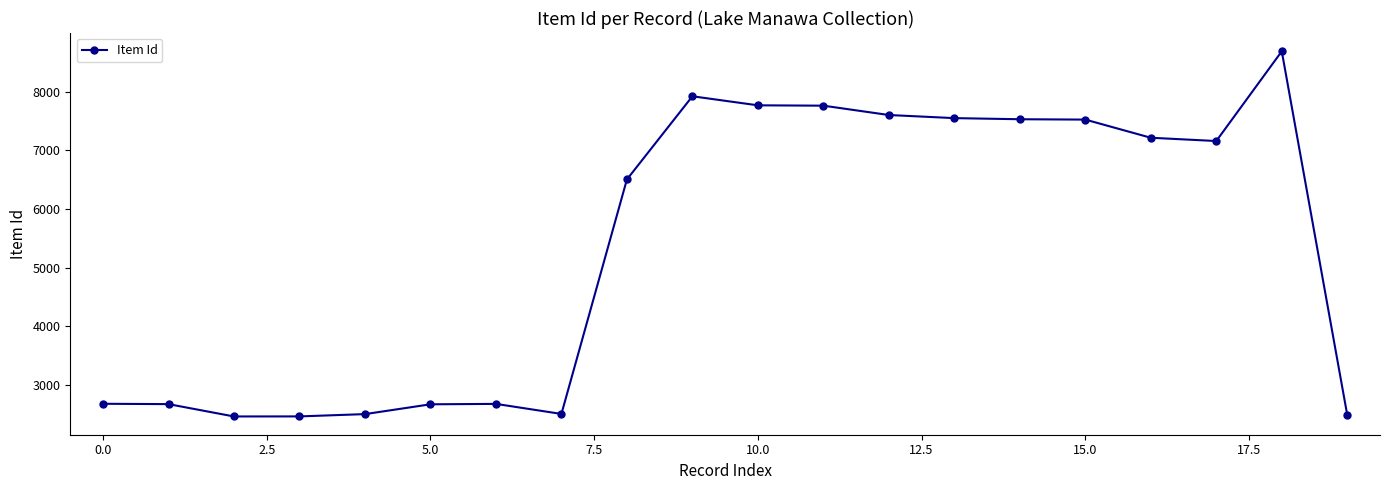

What is the minimum value shown in the chart?

2468